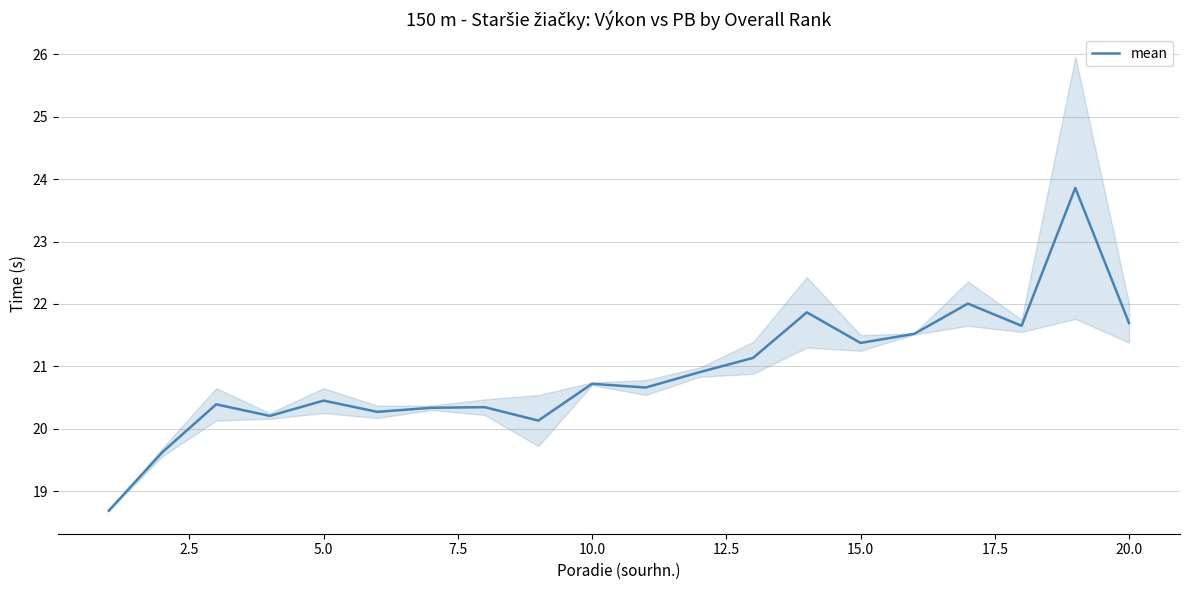

Does the chart have visible grid lines?

Yes